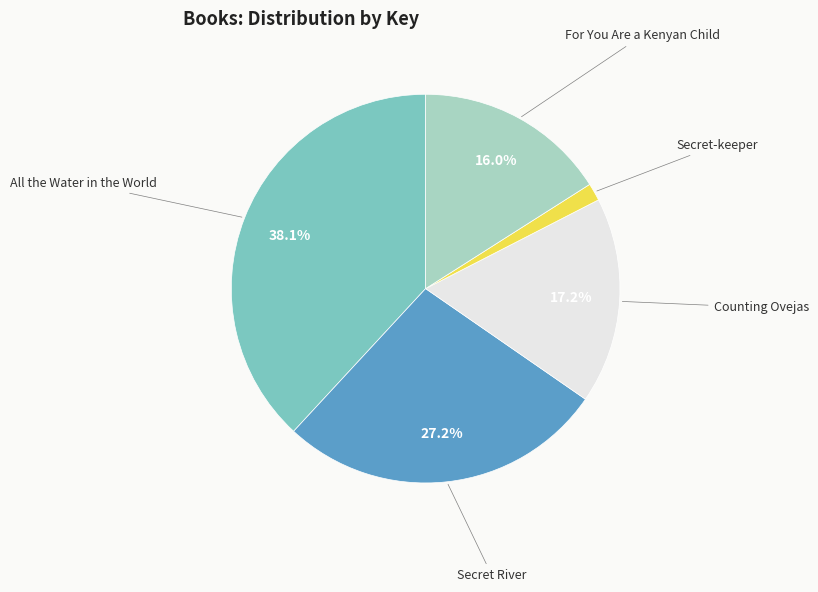

Does any single category account for the majority?

No